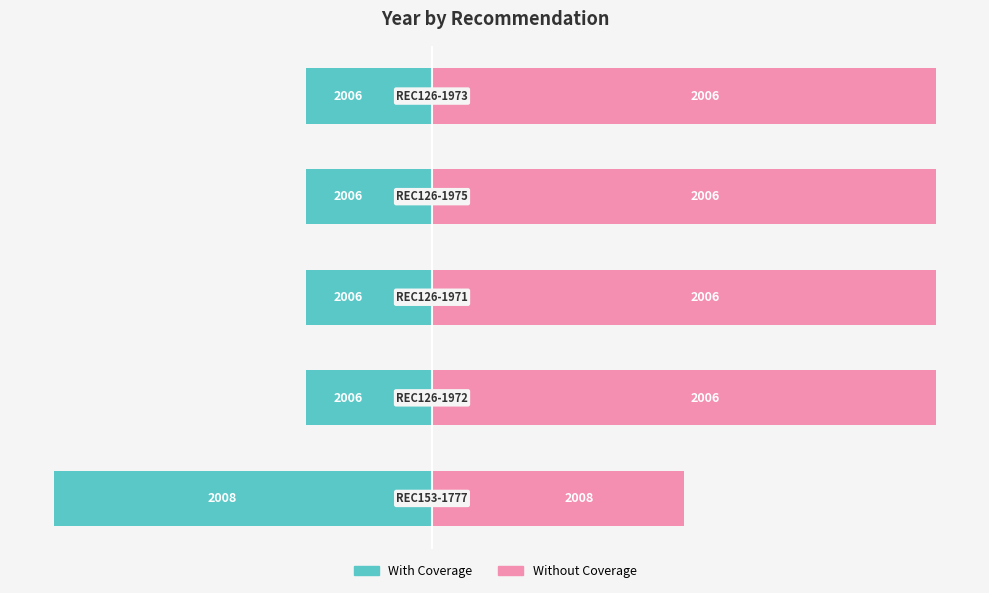

Is the value of With Coverage at 2 greater than the value of Without Coverage at 3?

No